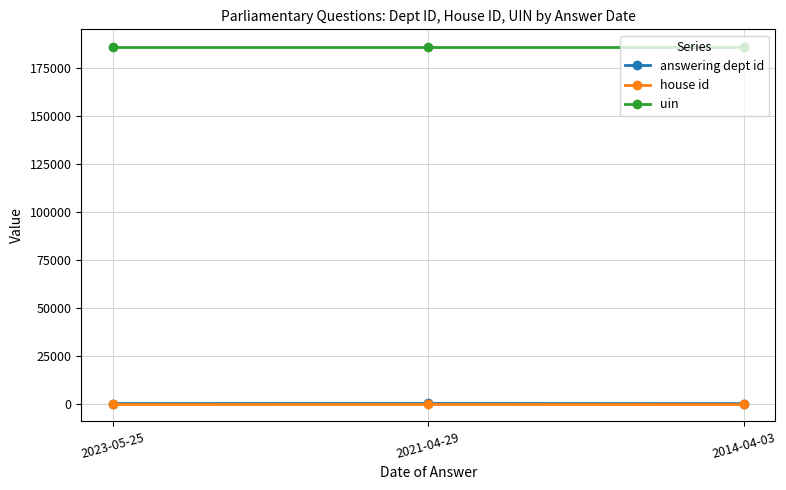

What is the highest value of the uin series?

185957